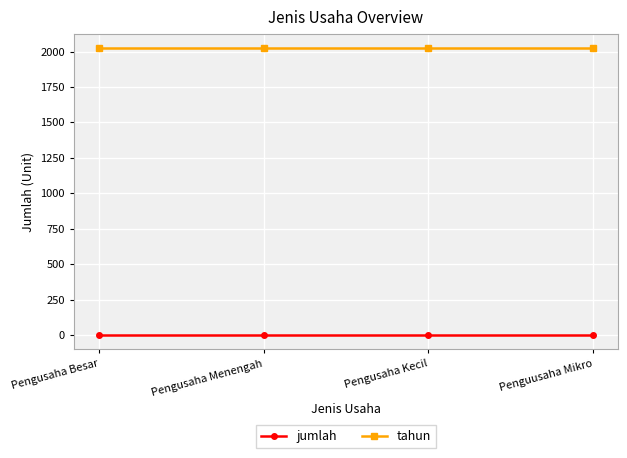

What is the label of the 3rd point from the right?

Pengusaha Menengah